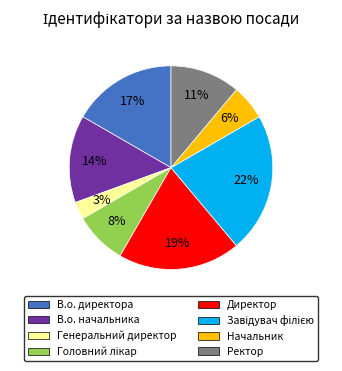

Combined, do Ректор and В.о. начальника account for over 50%?

No